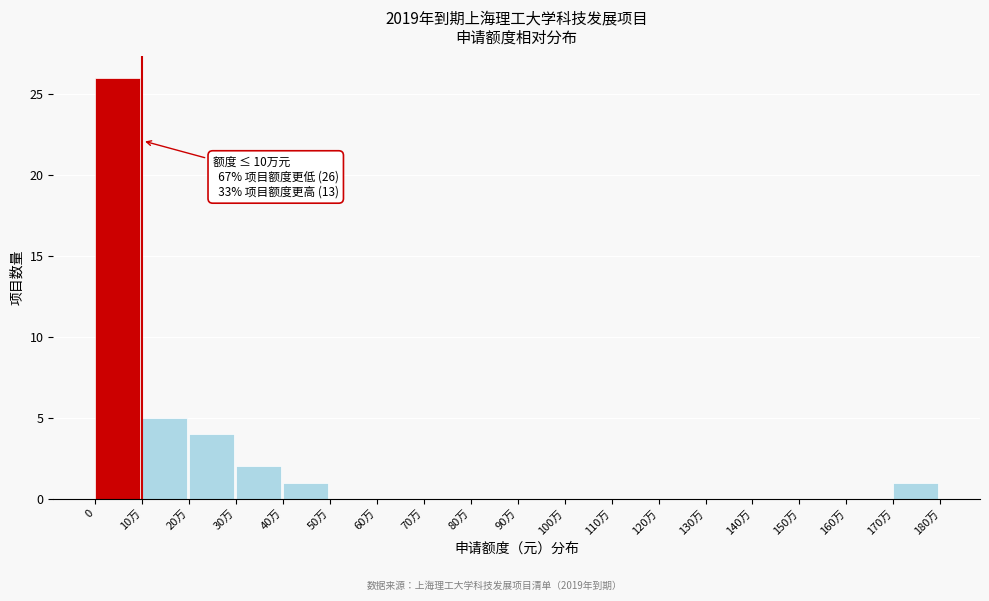

Reading left to right, extract all data points from this chart.

0=26	10万=5	20万=4	30万=2	40万=1	50万=0	60万=0	70万=0	80万=0	90万=0	100万=0	110万=0	120万=0	130万=0	140万=0	150万=0	160万=0	170万=1